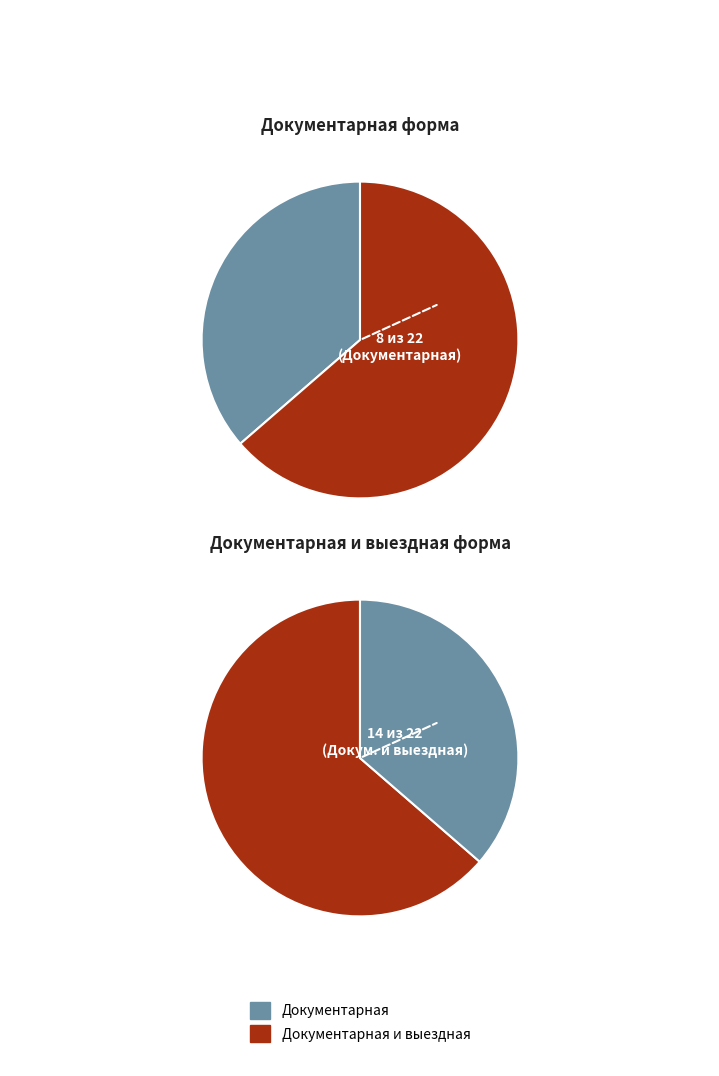

To the nearest percent, what is the difference between the Документарная и выездная and Документарная slice percentages?

27%